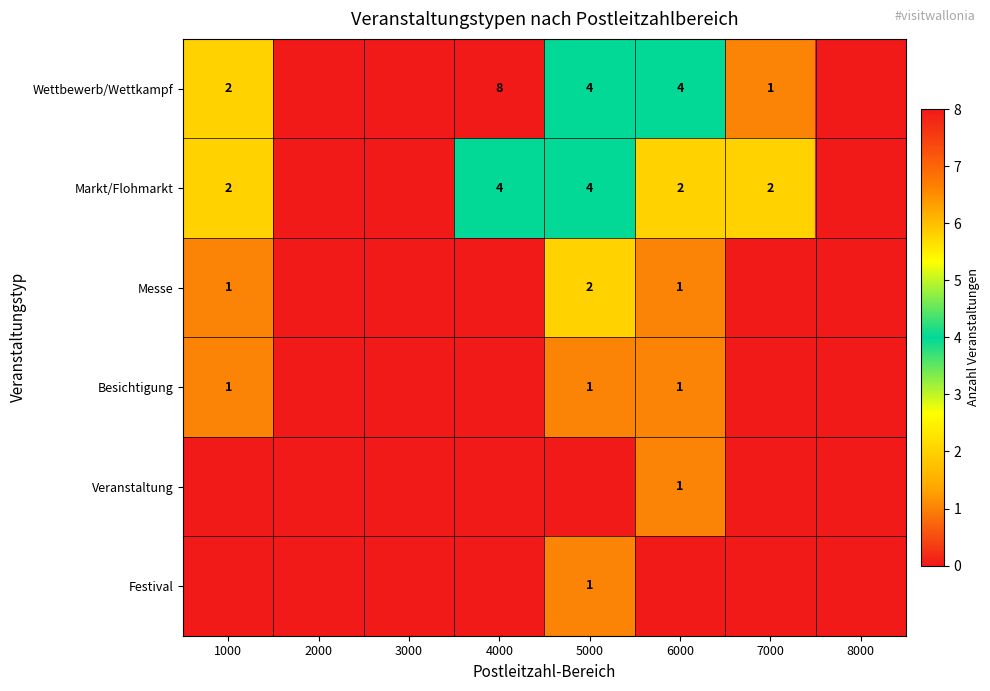

The Messe series shows 2 at 1000. True or false?

False